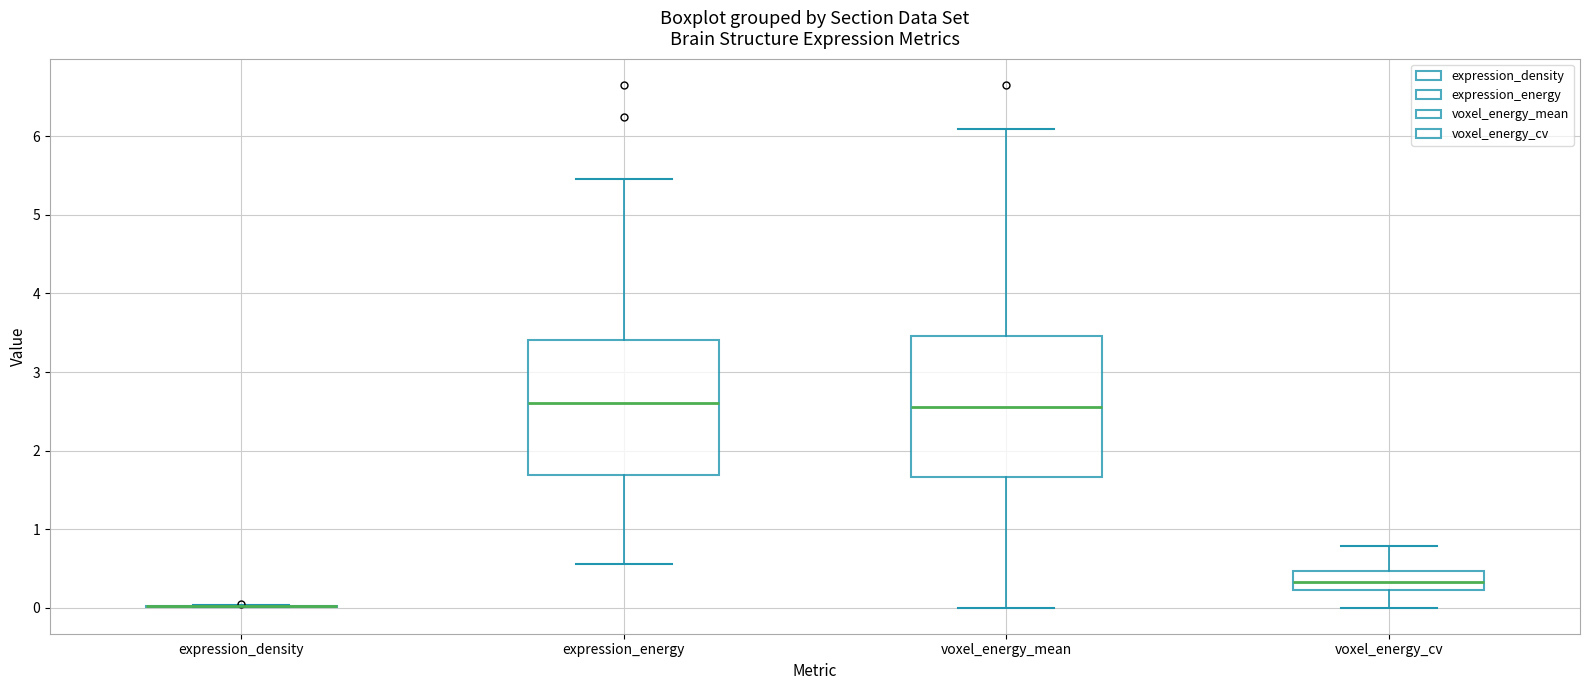

Reading left to right, transcribe this box plot: for each box, give where its median line is, the range the box spans, and where its two whiskers end, as read against the y-axis. The values are not printed on the chart, so give them approximately, as read against the axis.

expression_density: box collapsed to a line at 0.0, whiskers 0.0 to 0.0
expression_energy: median 2.6, box 1.7 to 3.4, whiskers 0.6 to 5.5
voxel_energy_mean: median 2.6, box 1.7 to 3.5, whiskers 0.0 to 6.1
voxel_energy_cv: median 0.3, box 0.2 to 0.5, whiskers 0.0 to 0.8